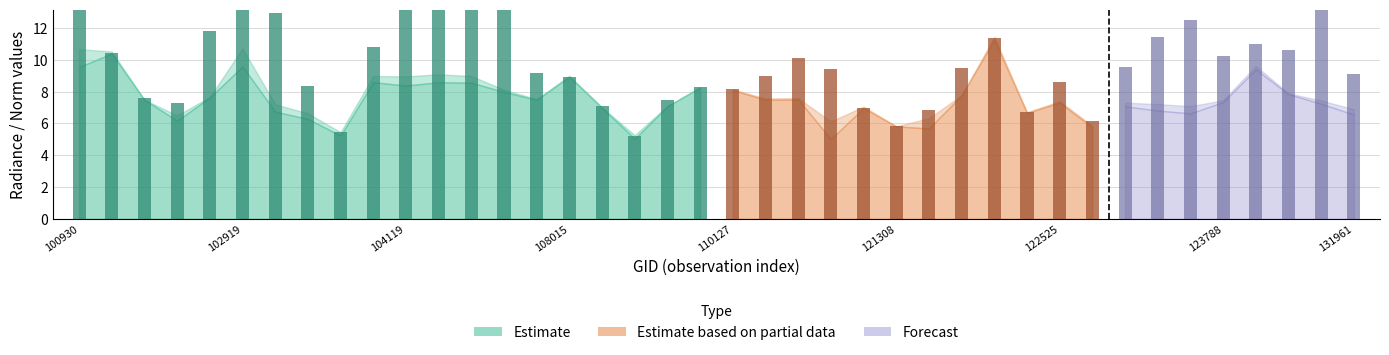

Is it true that dnbrad equals 13.7 at 107843?

False